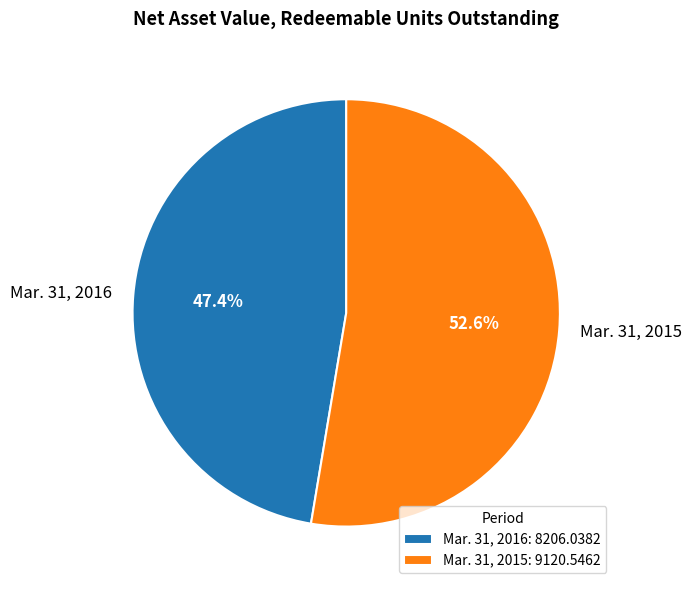

To the nearest percent, what portion does Mar. 31, 2016 represent?

47%